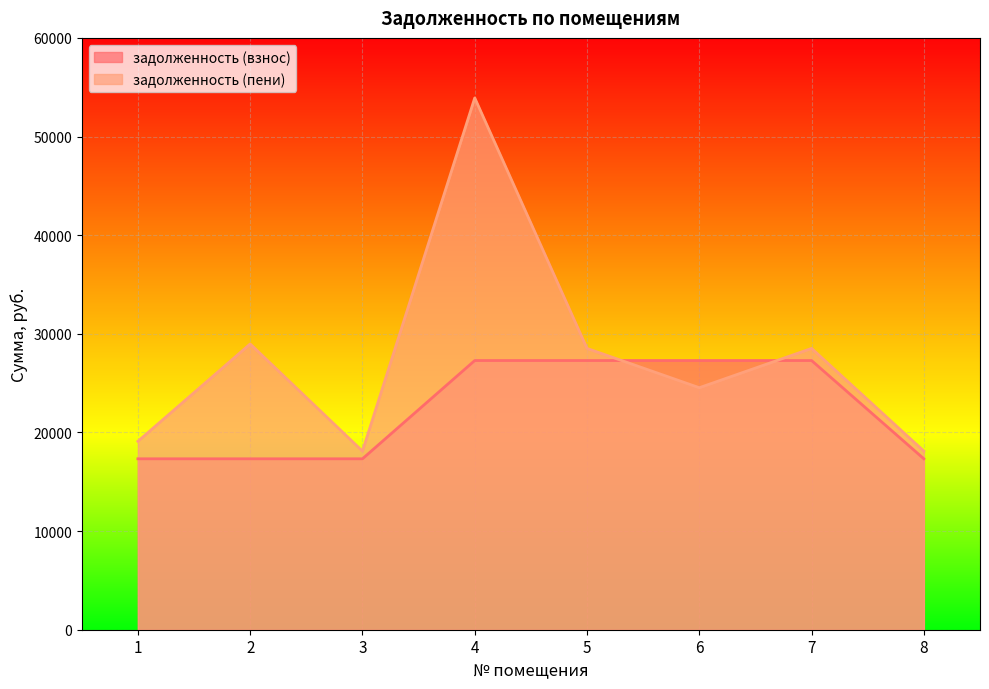

Reading left to right, list all the values displayed in this chart.

задолженность (взнос): 17327.2	17327.2	17327.2	27290.3	27290.3	27290.3	27290.3	17327.2
задолженность (пени): 19103.0	28971.5	18107.2	53914.3	28518.8	24535.2	28518.8	18107.2